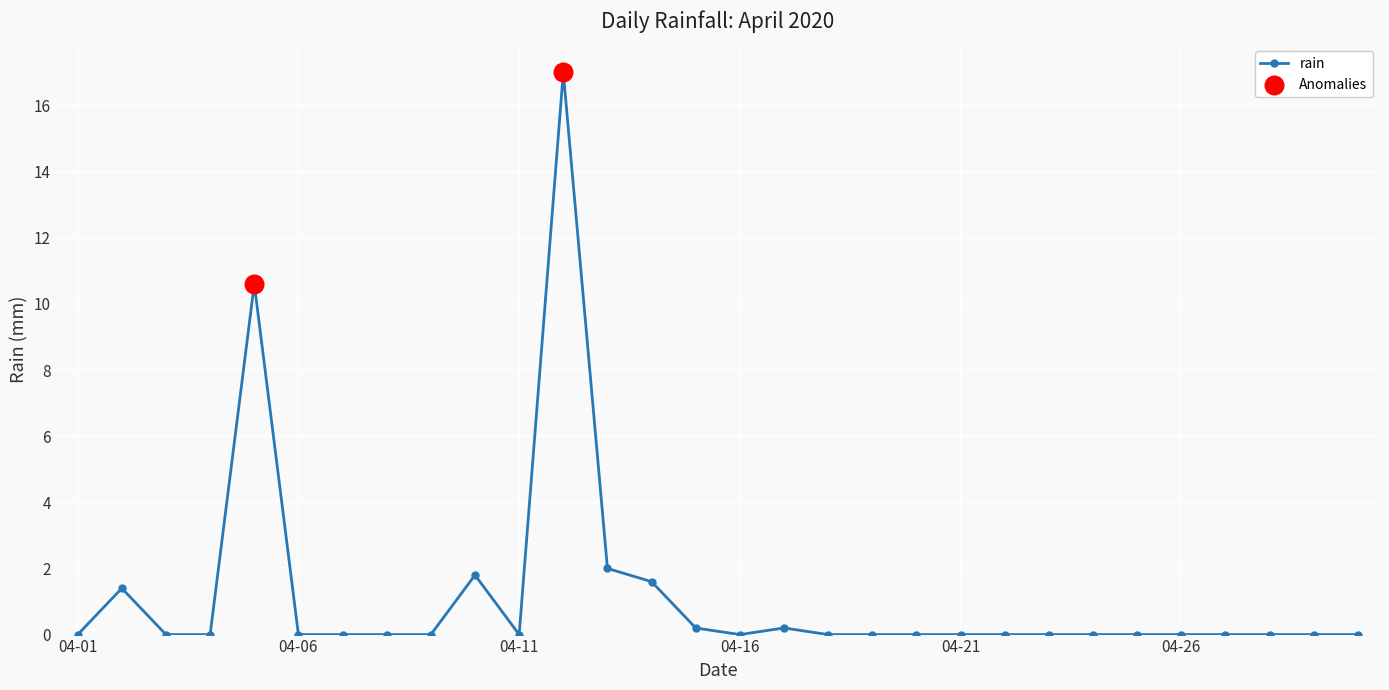

What is the greatest value displayed?

17.0